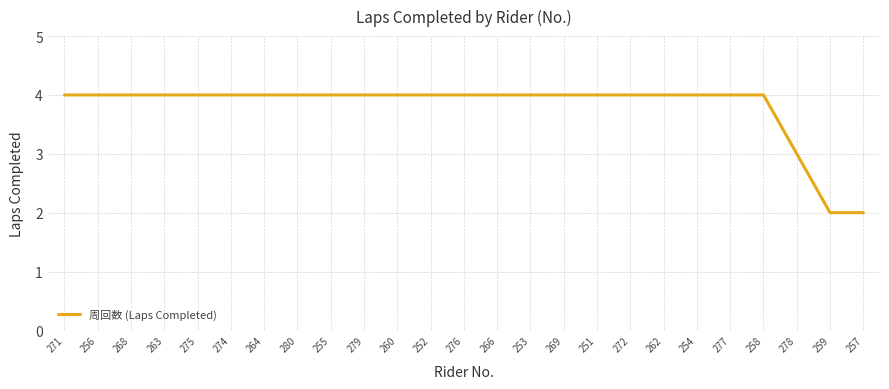

What is the sum of all values?

95